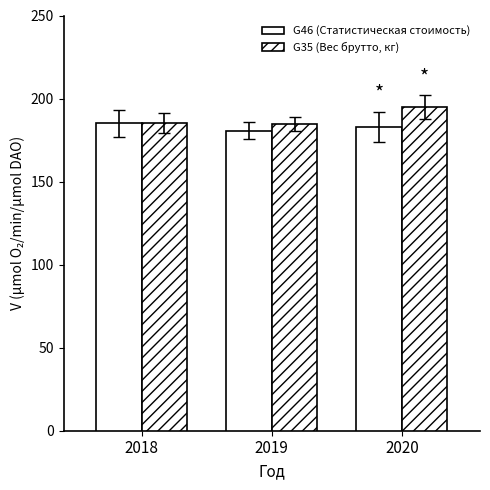

What is the approximate value of G46 (Статистическая стоимость) at 2018?

185.0